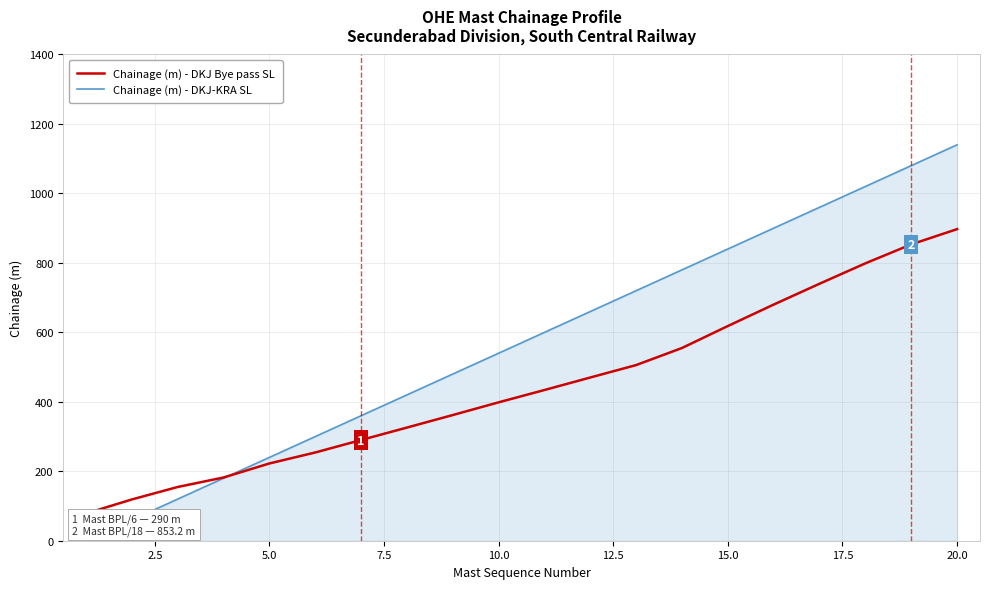

What are all the series names shown in the legend?

Chainage (m) - DKJ Bye pass SL, Chainage (m) - DKJ-KRA SL